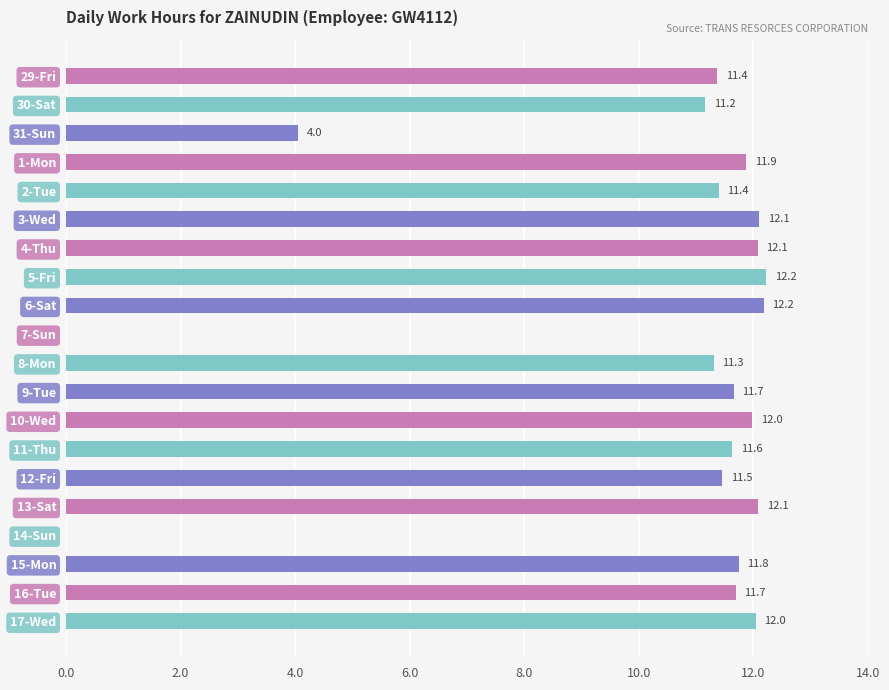

What is the maximum value shown in the chart?

12.2